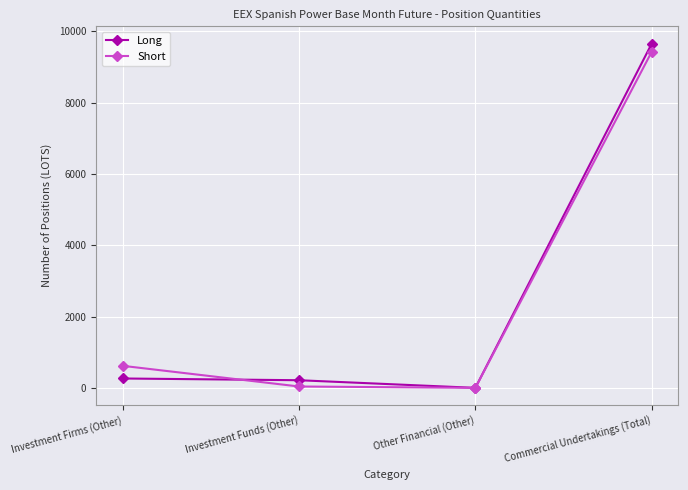

In Long, how many points are lower than both neighbors (excluding endpoints)?

1